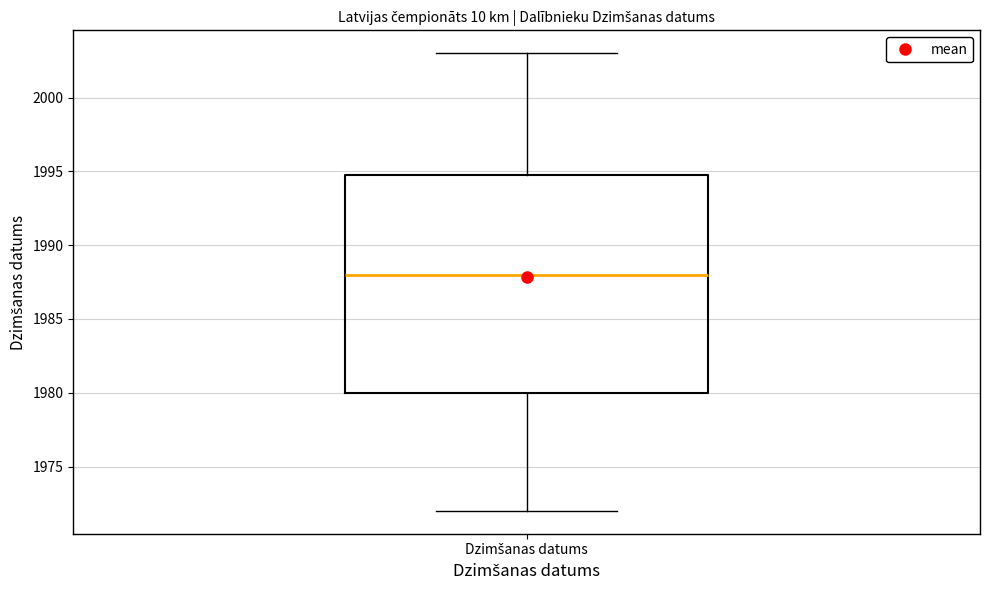

Read this box plot against the y-axis: the position of the median line, the range covered by the box, and the ends of both whiskers. The values are not printed on the chart, so give them approximately, as read against the axis.

median 1988, box 1980 to 1995, whiskers 1972 to 2003